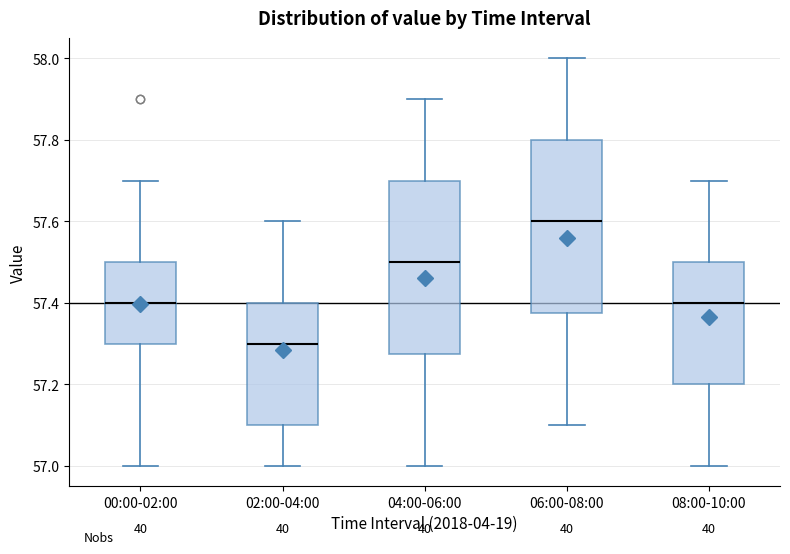

Reading left to right, read every box against the y-axis: the position of its median line, the range the box covers, and the ends of its whiskers. The values are not printed on the chart, so give them approximately, as read against the axis.

00:00-02:00: median 57.40, box 57.30 to 57.50, whiskers 57.00 to 57.70
02:00-04:00: median 57.30, box 57.10 to 57.40, whiskers 57.00 to 57.60
04:00-06:00: median 57.50, box 57.28 to 57.70, whiskers 57.00 to 57.90
06:00-08:00: median 57.60, box 57.38 to 57.80, whiskers 57.10 to 58.00
08:00-10:00: median 57.40, box 57.20 to 57.50, whiskers 57.00 to 57.70